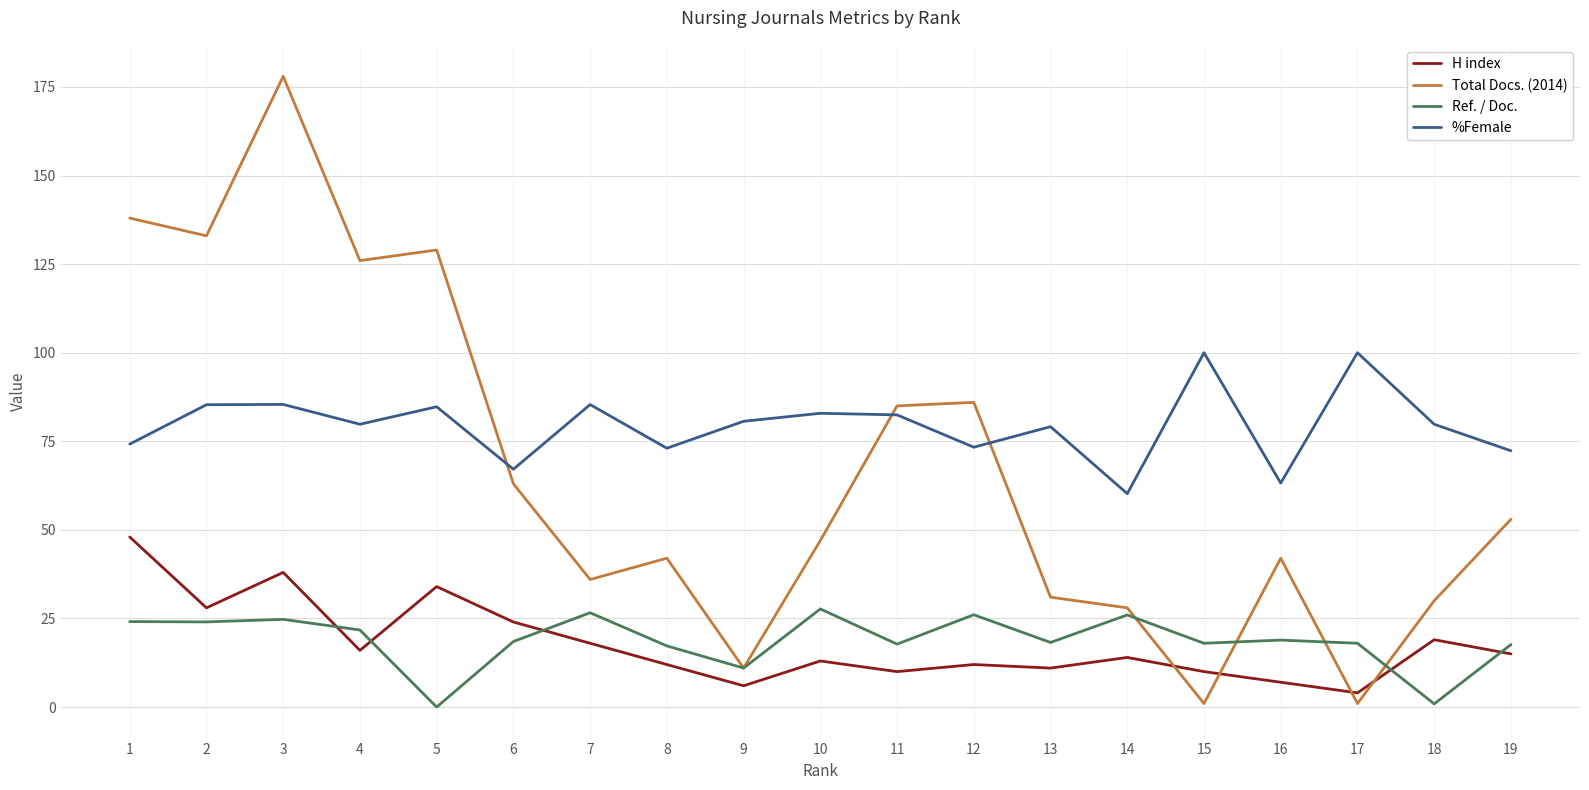

How many interior local valleys does the %Female series have?

6